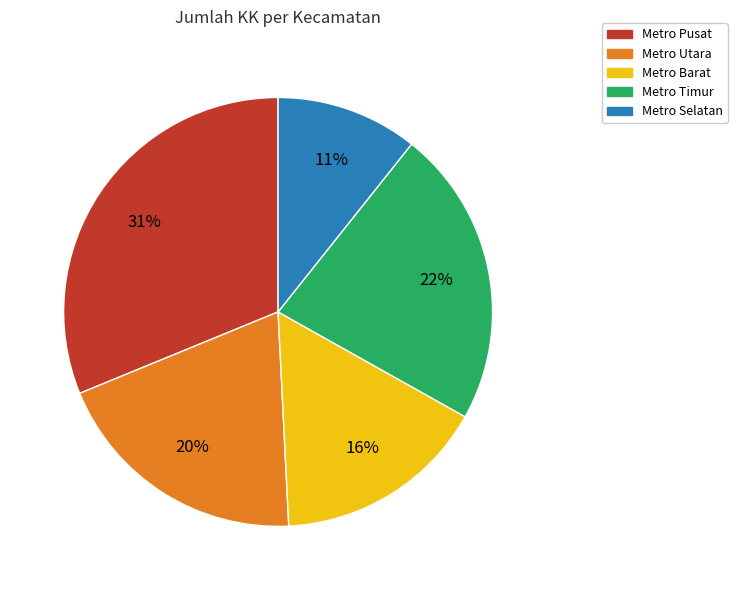

To the nearest percent, what is the average slice percentage?

20%